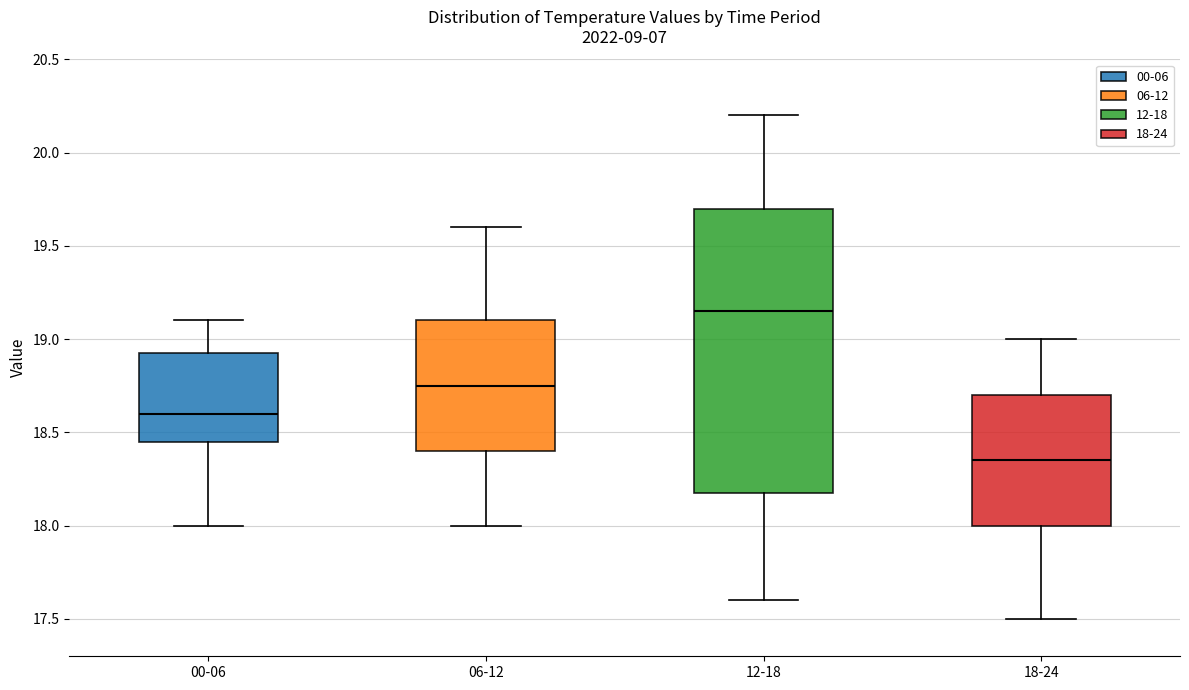

Where does the median line of the box for 06-12 sit on the y-axis? The values are not printed on the chart, so give them approximately, as read against the axis.

18.75